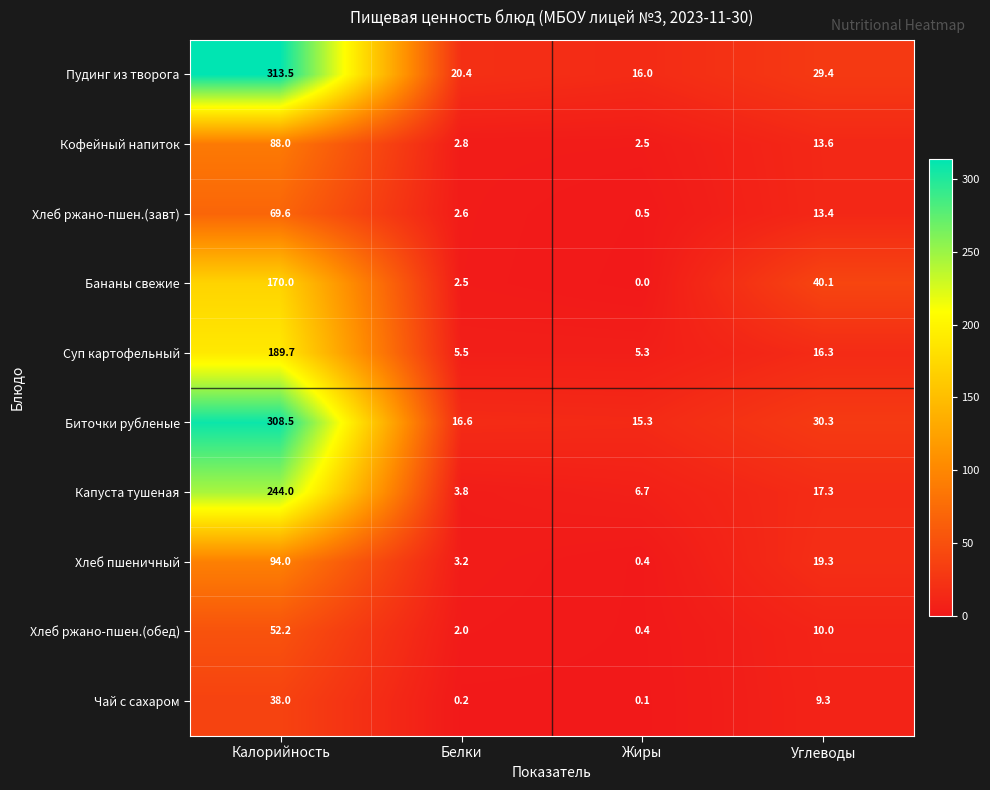

Rank the categories by Биточки рубленые value from lowest to highest.

Жиры, Белки, Углеводы, Калорийность